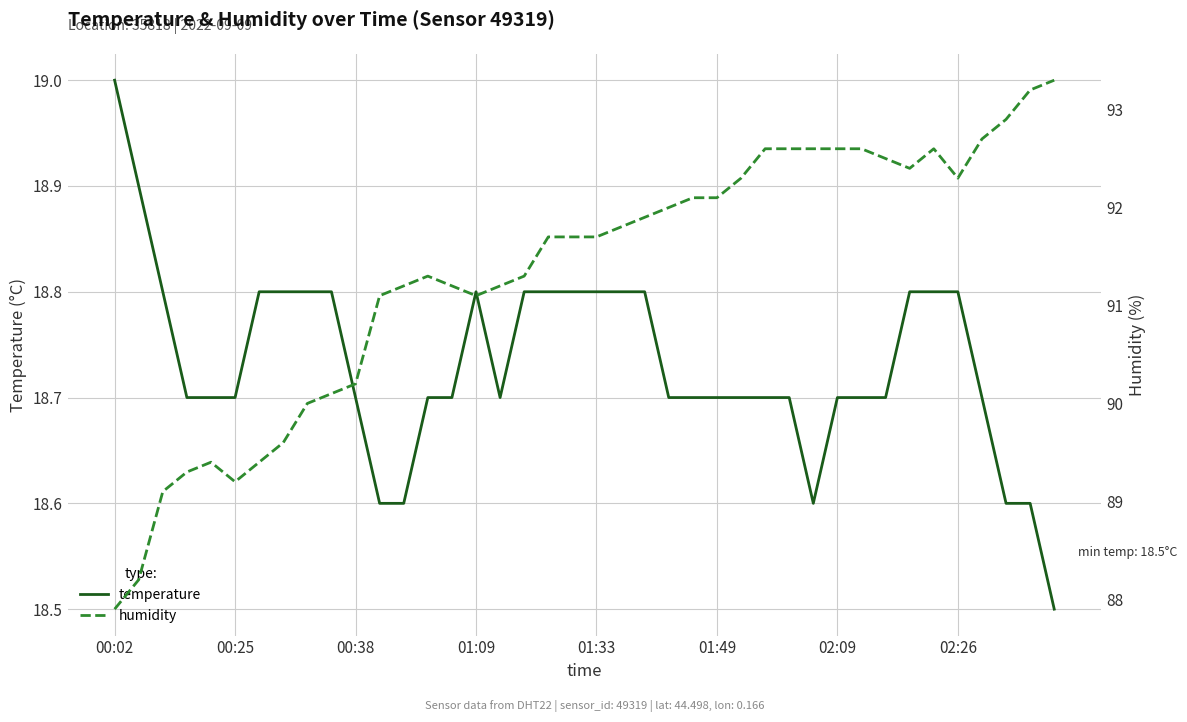

How many interior local peaks does the humidity series have?

3